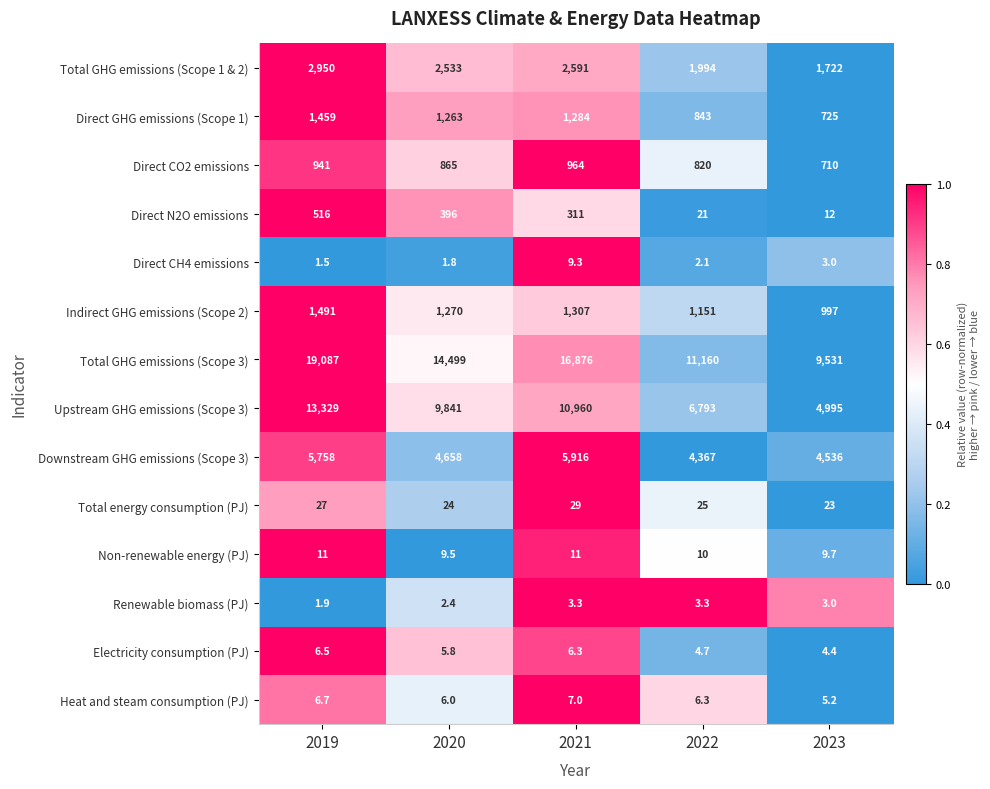

True or false: Total GHG emissions (Scope 3) has a value of 4435.3 at 2023.

False